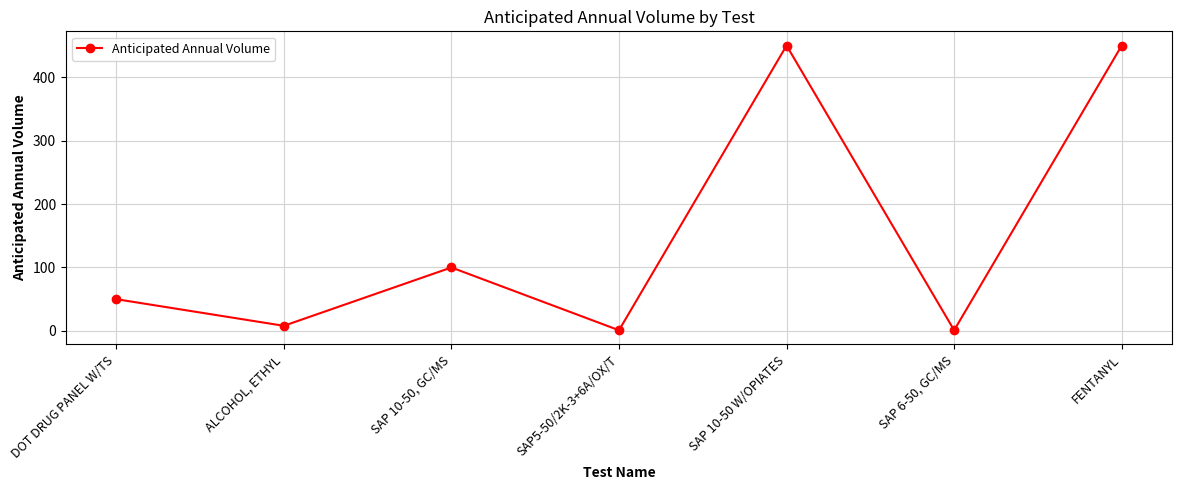

What is the average value?

151